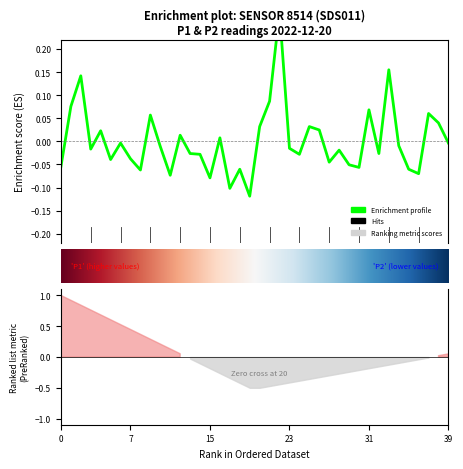

List the labels in order of value, smallest first.

19, 17, 15, 11, 36, 8, 18, 35, 30, P1, 29, 27, 5, 7, 14, 24, 13, 32, 28, 3, 23, 10, 34, 6, 39, 16, 12, 4, 26, 20, 25, 38, 9, 37, 31, P2, 21, 2, 33, 22